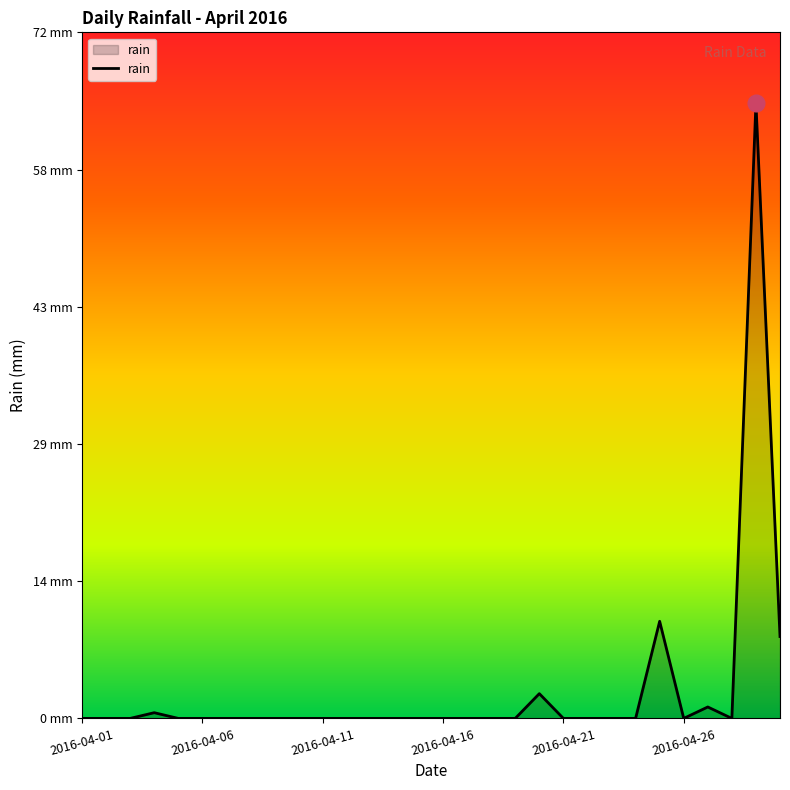

Does the chart have visible grid lines?

No